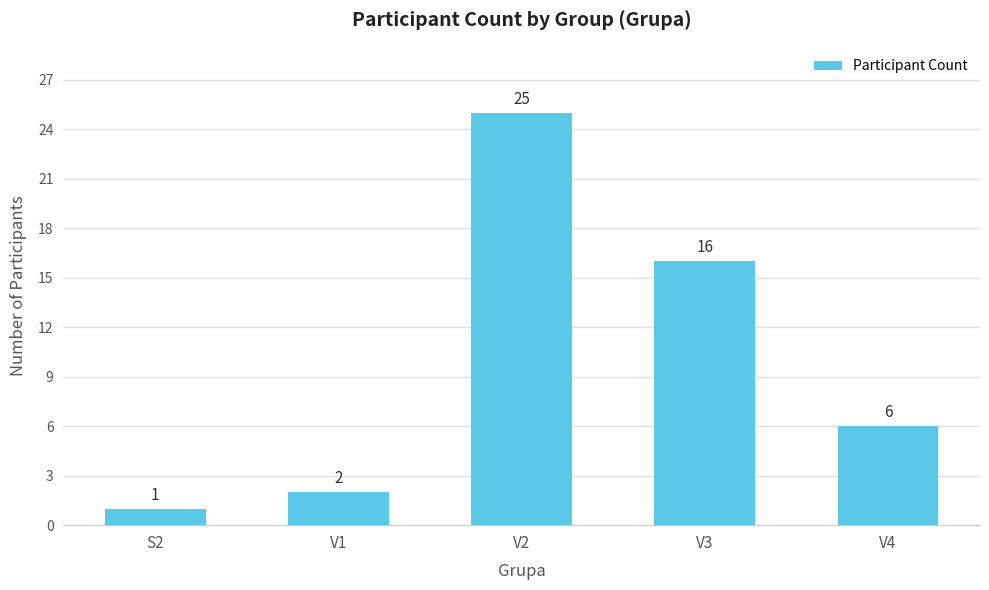

Rank the categories by value from highest to lowest.

V2, V3, V4, V1, S2